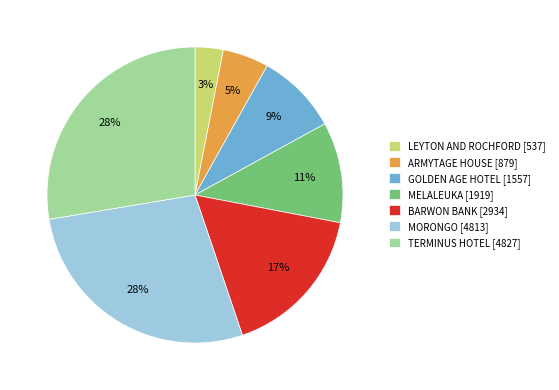

Does BARWON BANK represent more than half of the total?

No